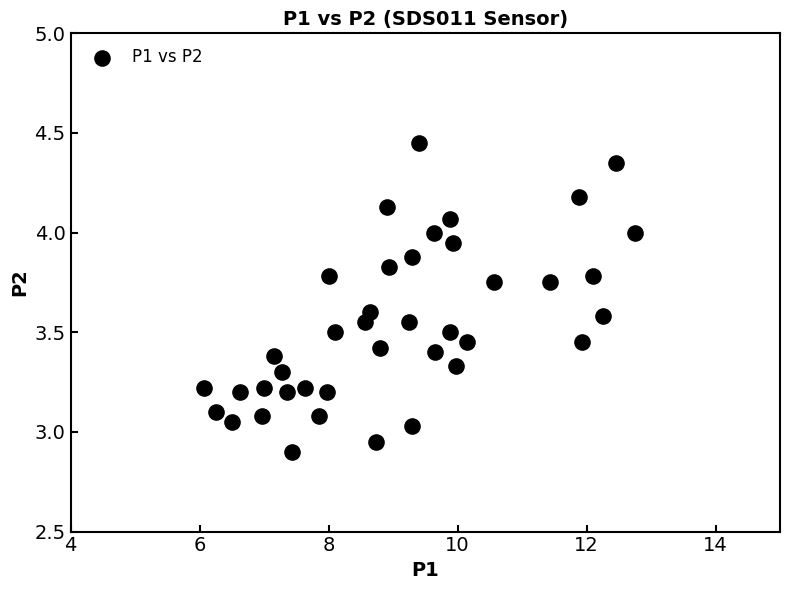

What is the range of X values (max minus min)?

6.7